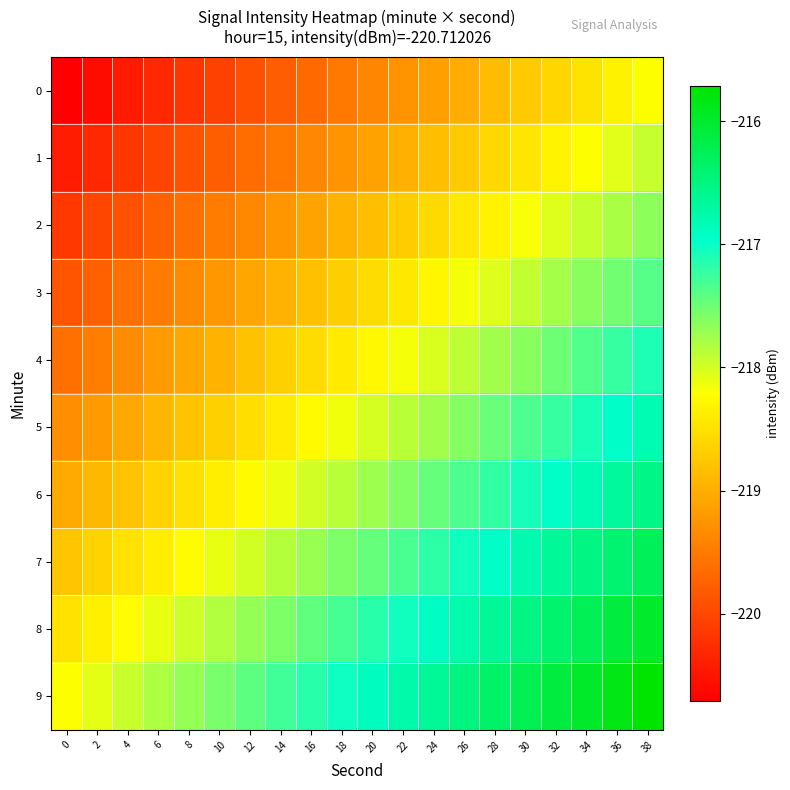

At which category is the sum across all series the highest?

38